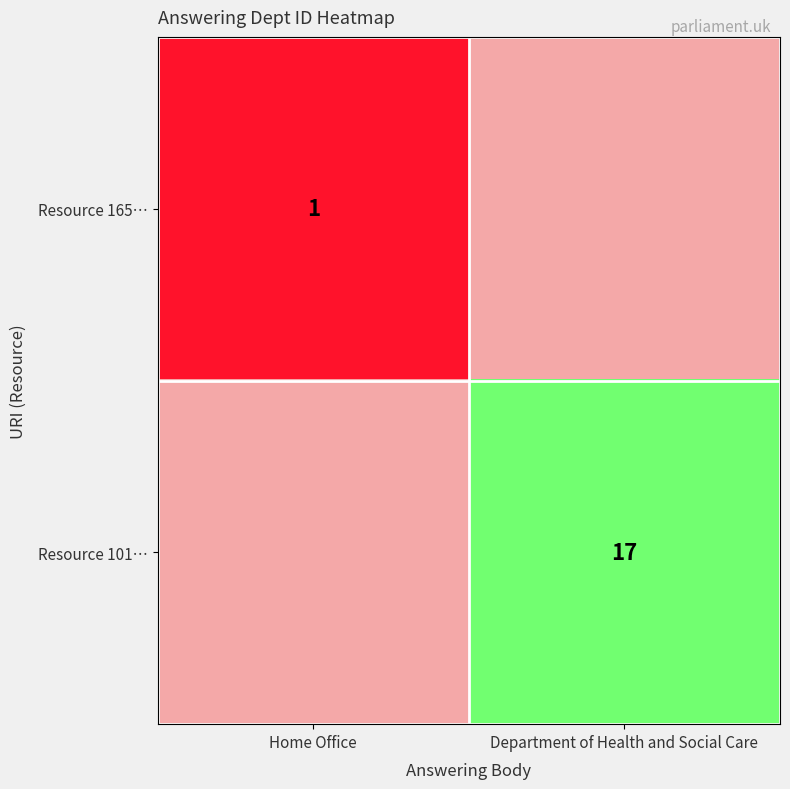

True or false: Resource 165… has a value of 1 at Home Office.

True